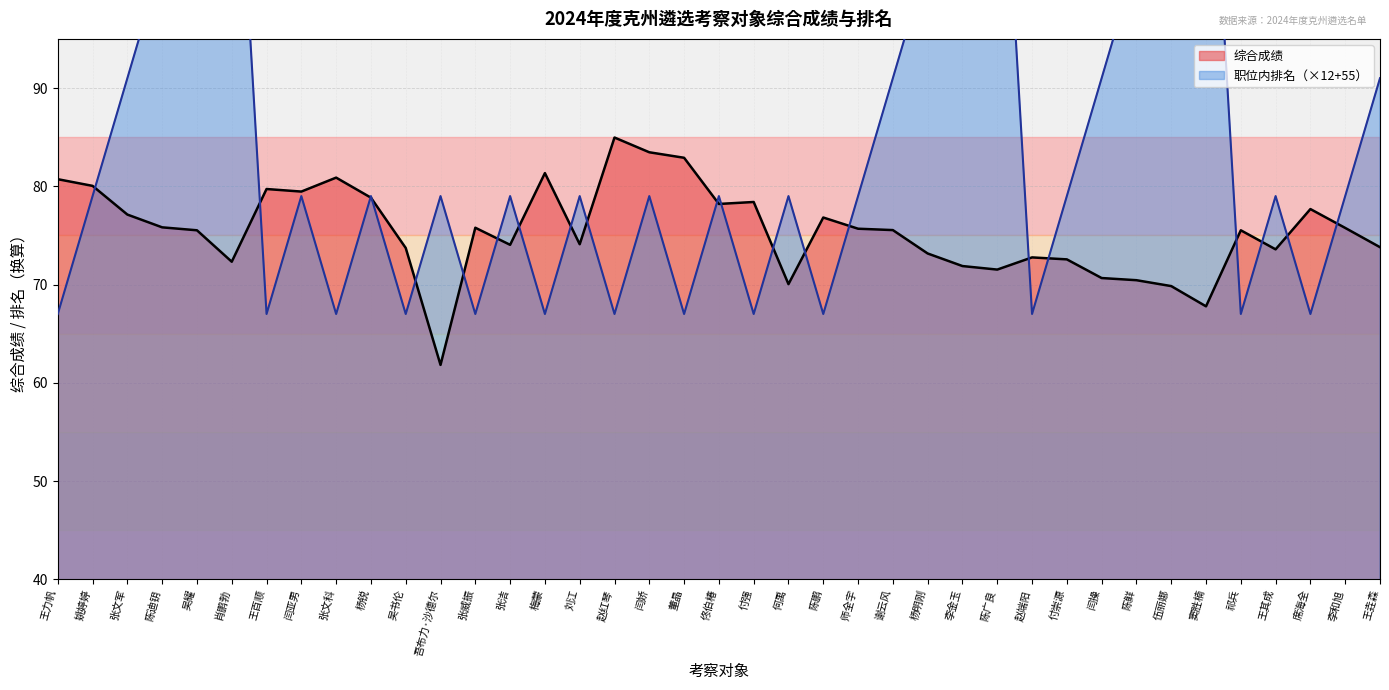

What is the label of the 29th point from the left?

赵端阳